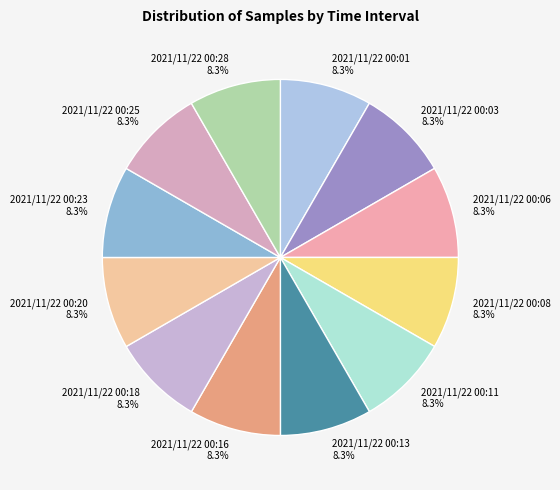

Count the number of slices in the pie.

12